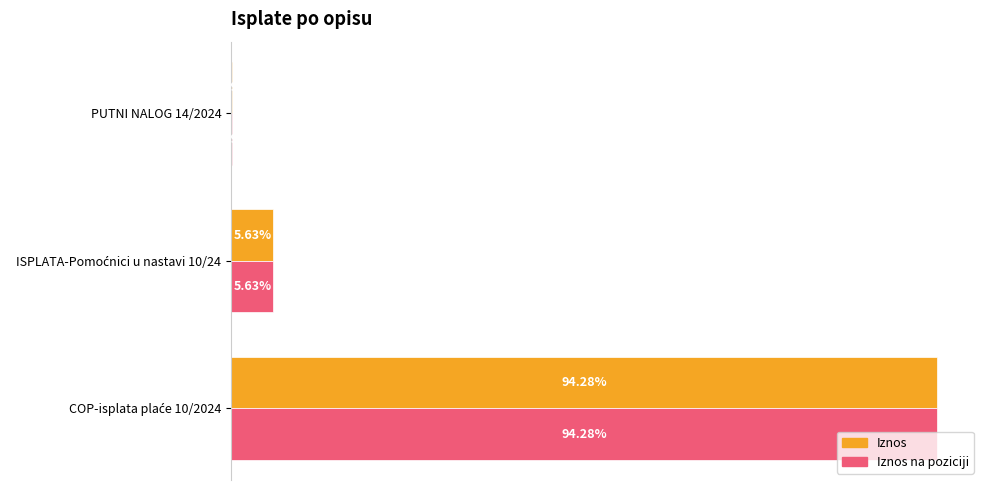

What are all the series names shown in the legend?

Iznos, Iznos na poziciji